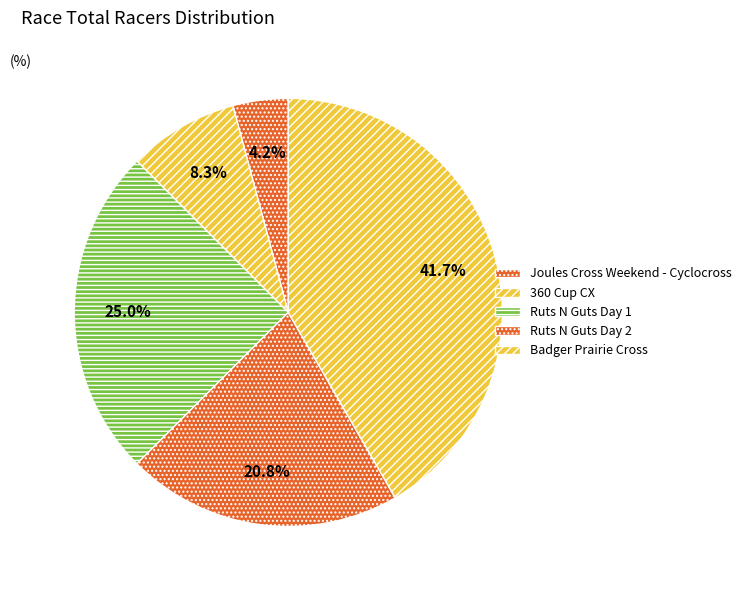

Which has a higher value, 360 Cup CX or Badger Prairie Cross?

Badger Prairie Cross